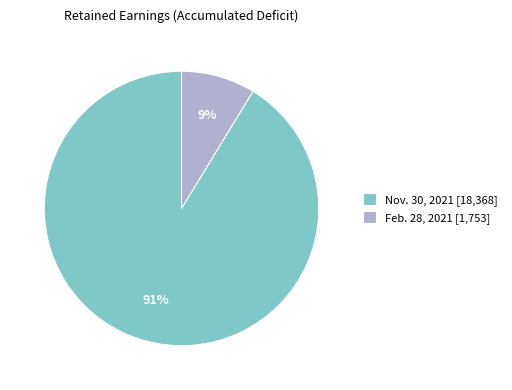

Rank the categories by value from highest to lowest.

Nov. 30, 2021 [18,368], Feb. 28, 2021 [1,753]